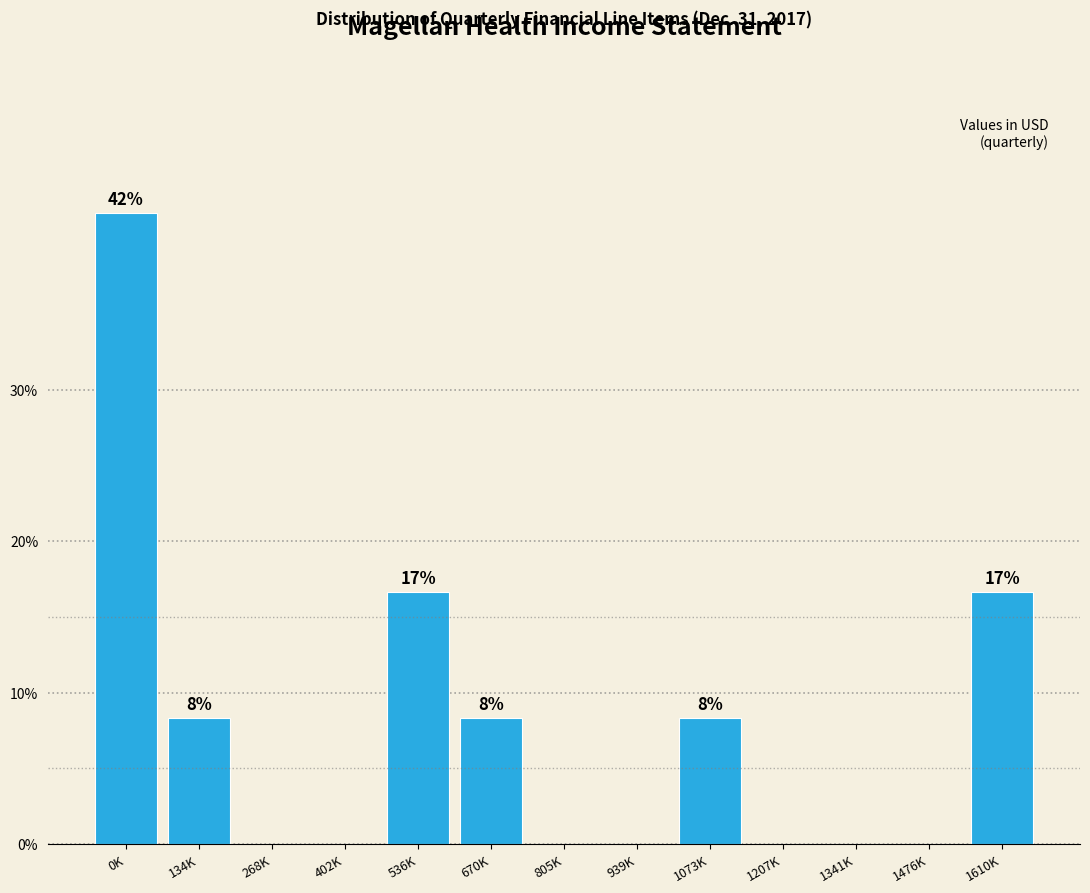

Reading left to right, list all the values displayed in this chart.

0K=41.7	134K=8.3	268K=0.0	402K=0.0	536K=16.7	670K=8.3	805K=0.0	939K=0.0	1073K=8.3	1207K=0.0	1341K=0.0	1476K=0.0	1610K=16.7